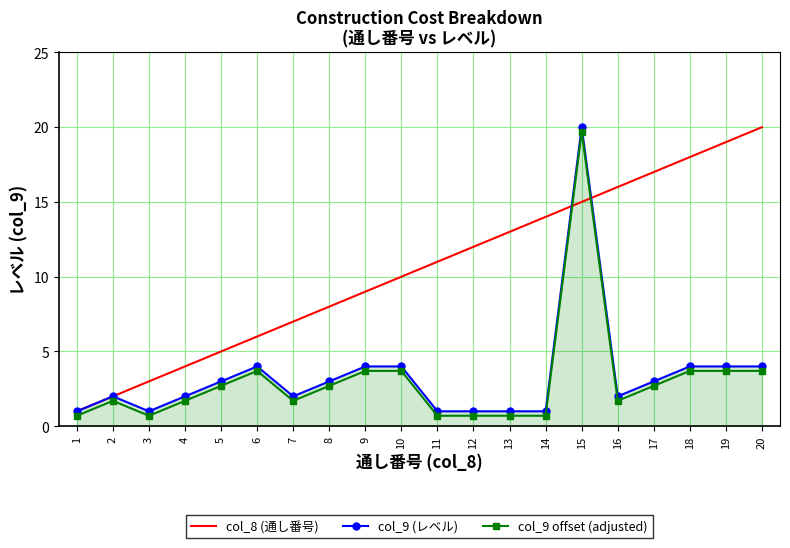

Reading right to left, what are all the values shown in this chart?

col_8 (通し番号): 20=20.0	19=19.0	18=18.0	17=17.0	16=16.0	15=15.0	14=14.0	13=13.0	12=12.0	11=11.0	10=10.0	9=9.0	8=8.0	7=7.0	6=6.0	5=5.0	4=4.0	3=3.0	2=2.0	1=1.0
col_9 (レベル): 20=4.0	19=4.0	18=4.0	17=3.0	16=2.0	15=20.0	14=1.0	13=1.0	12=1.0	11=1.0	10=4.0	9=4.0	8=3.0	7=2.0	6=4.0	5=3.0	4=2.0	3=1.0	2=2.0	1=1.0
col_9 offset (adjusted): 20=3.7	19=3.7	18=3.7	17=2.7	16=1.7	15=19.7	14=0.7	13=0.7	12=0.7	11=0.7	10=3.7	9=3.7	8=2.7	7=1.7	6=3.7	5=2.7	4=1.7	3=0.7	2=1.7	1=0.7